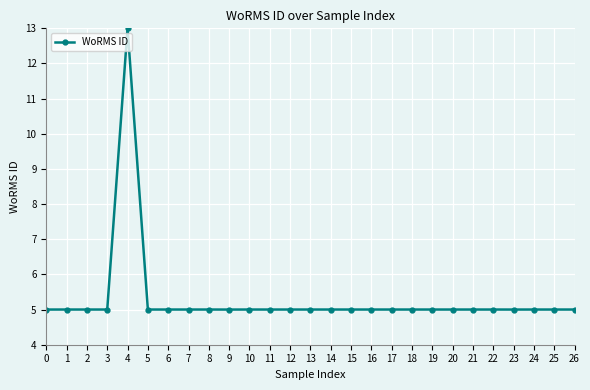

True or false: there are more than 0 points higher than both neighbors.

True